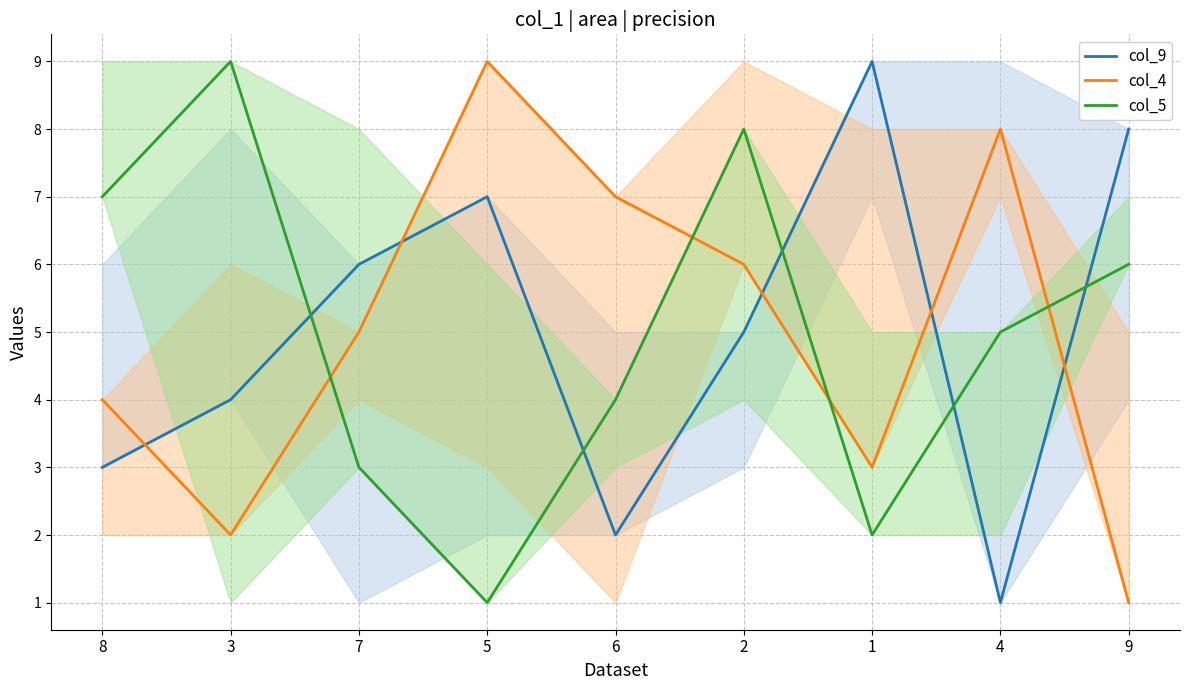

Rank the series by their maximum value, from lowest to highest.

col_9, col_4, col_5